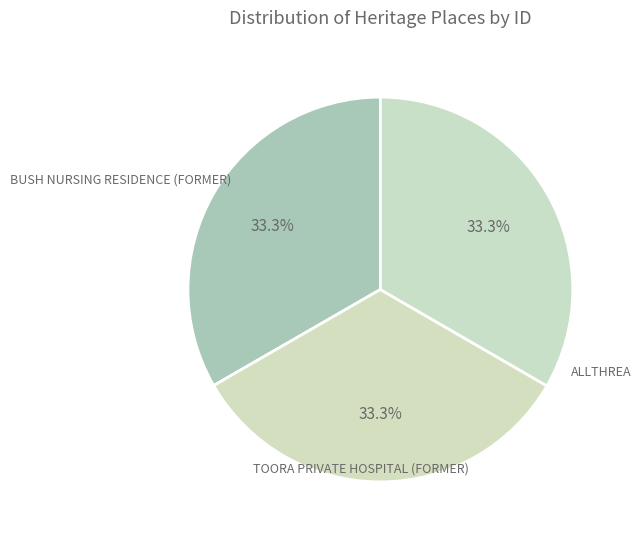

To the nearest percent, what portion does ALLTHREA represent?

33%